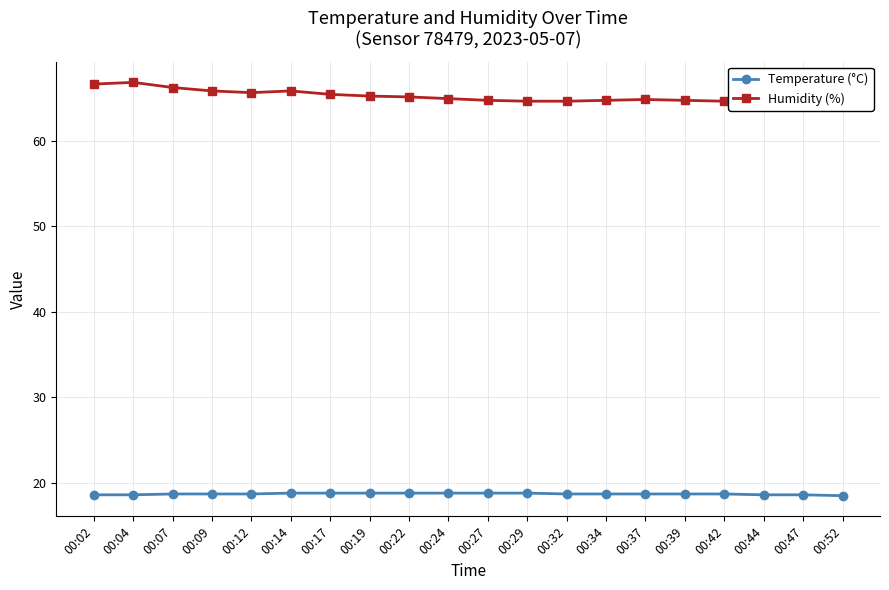

Count the number of categories in the chart.

20